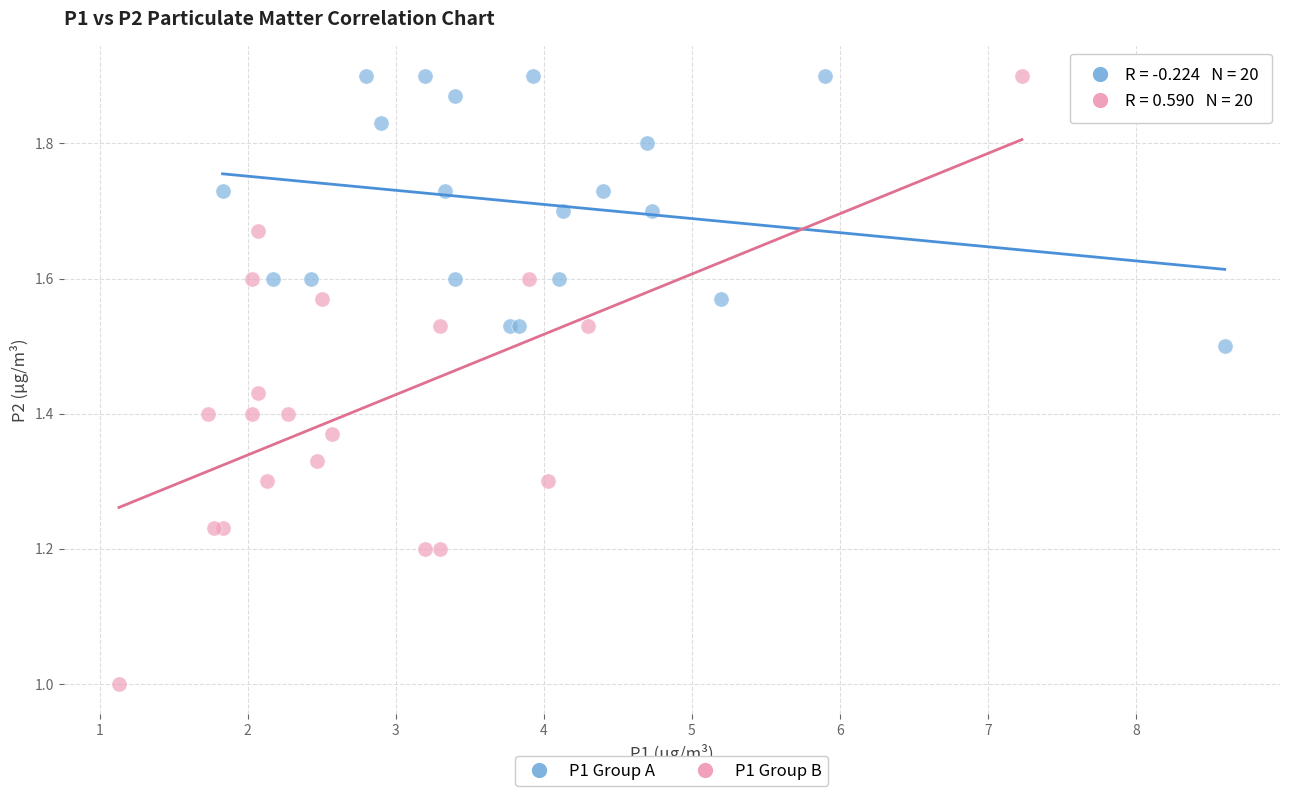

Which series has the largest Y range (max minus min)?

P1 Group B